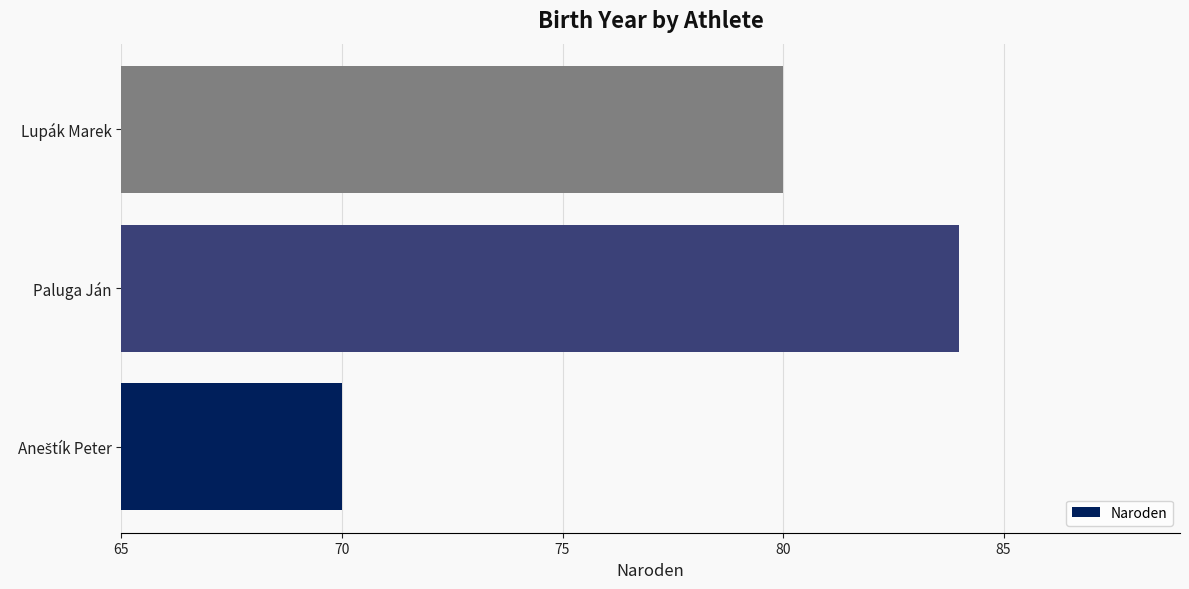

Where is the data nearest to the value 77?

Lupák Marek